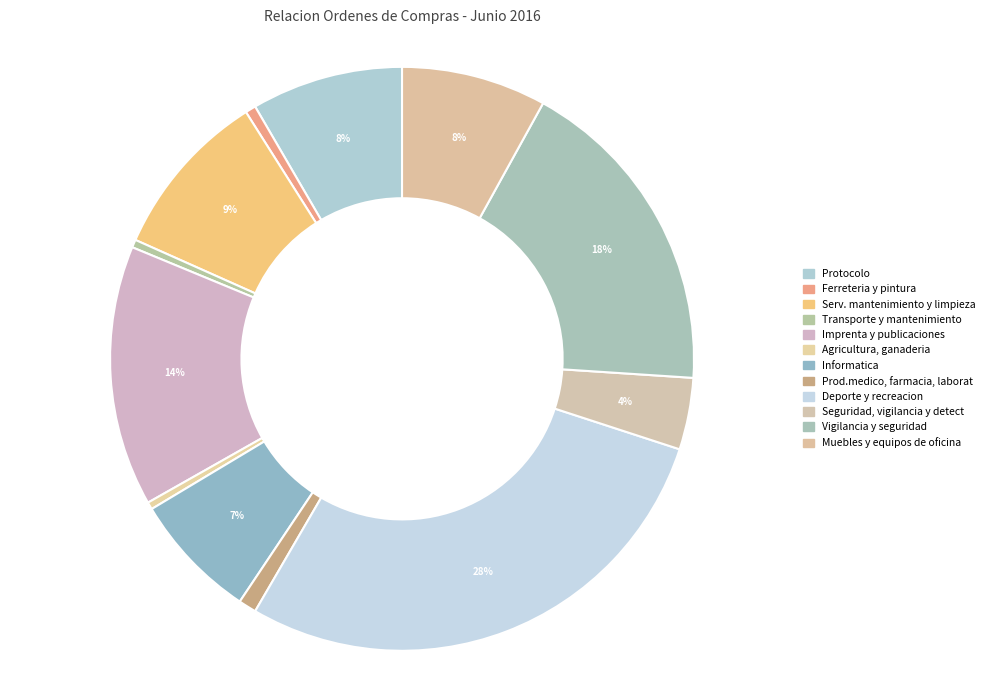

To the nearest percent, what is the difference between the Transporte y mantenimiento and Imprenta y publicaciones slice percentages?

14%